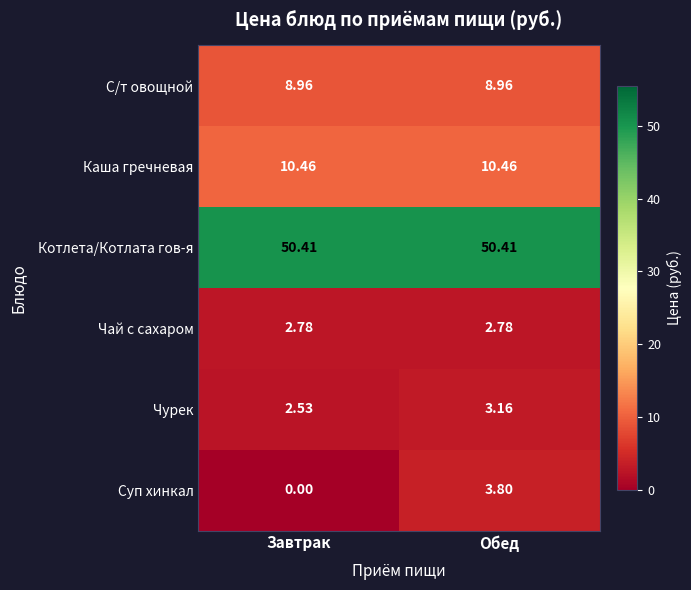

Which series changed the most between Завтрак and Обед?

Суп хинкал